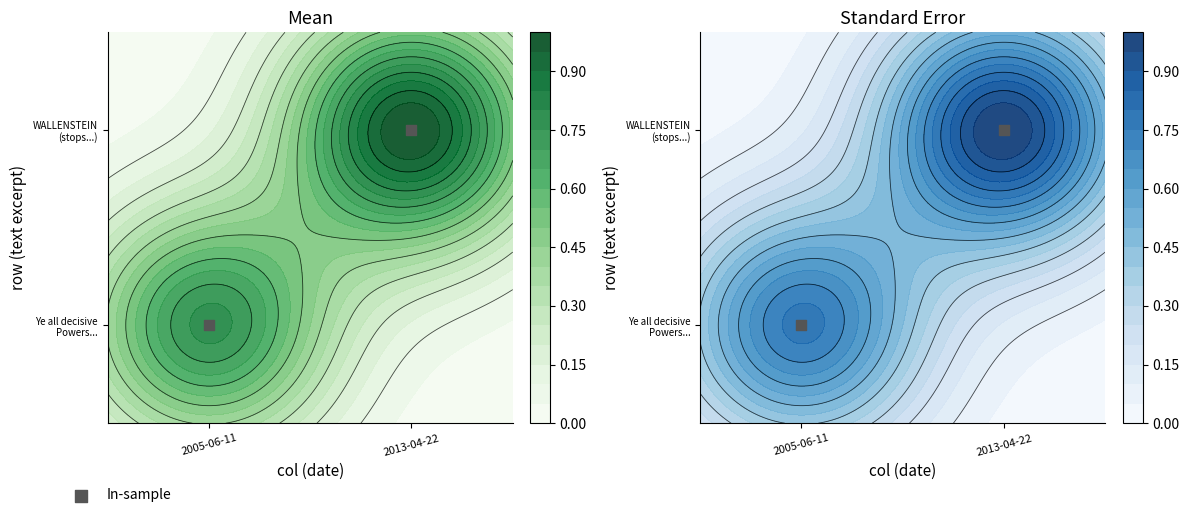

Reading right to left, extract all data points from this chart.

0.8	0.2